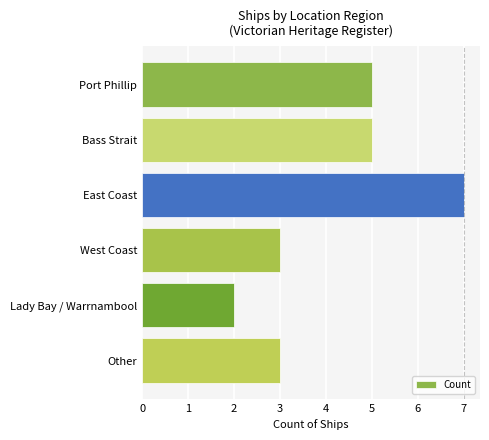

The value at Other is 3. True or false?

True